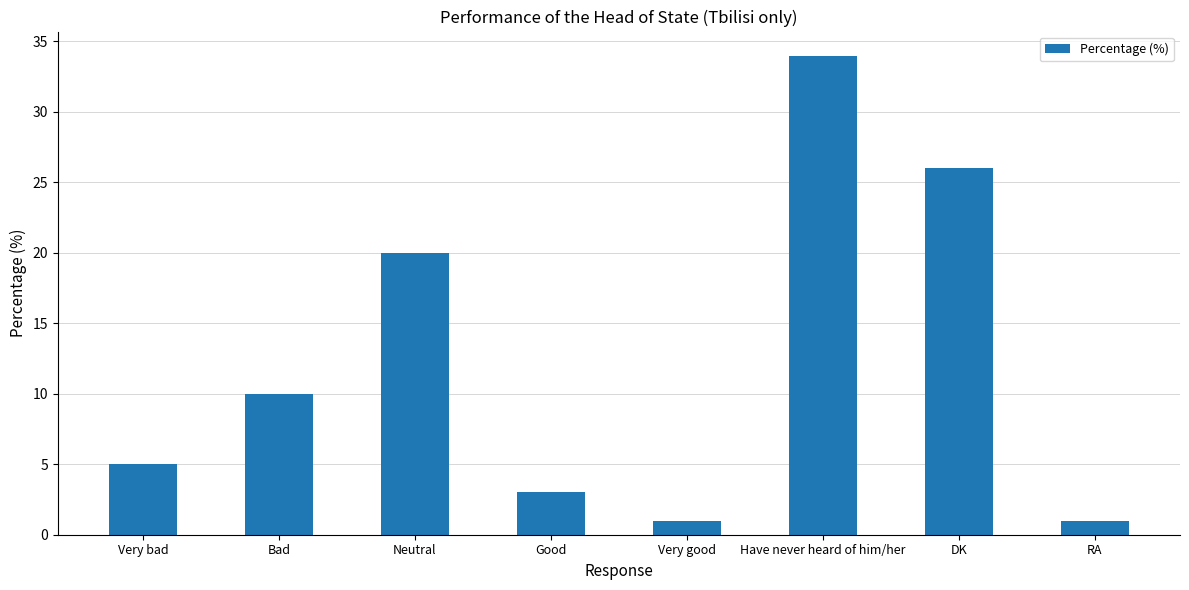

How many values are below 10?

4